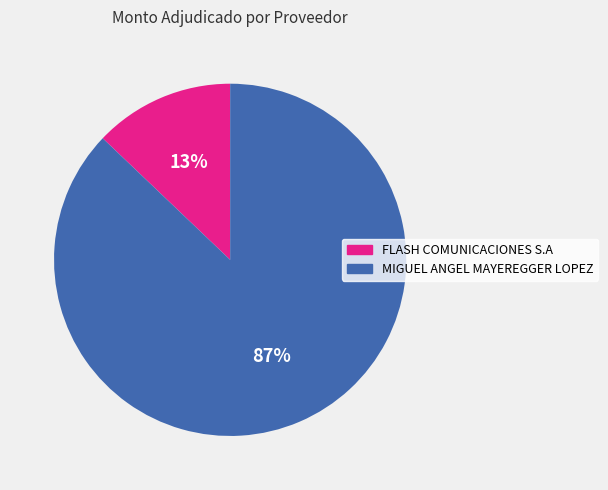

To the nearest percent, what portion does MIGUEL ANGEL MAYEREGGER LOPEZ represent?

87%